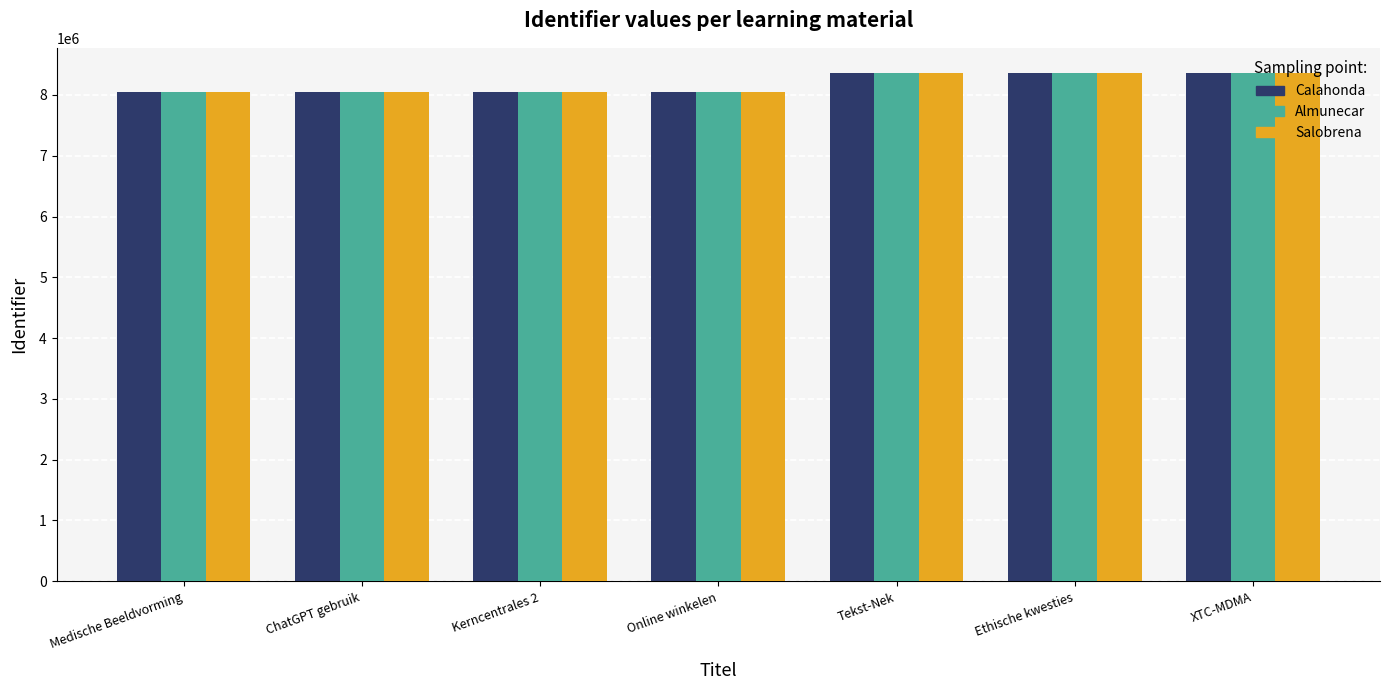

At which label is Almunecar closest to 8202492?

Online winkelen